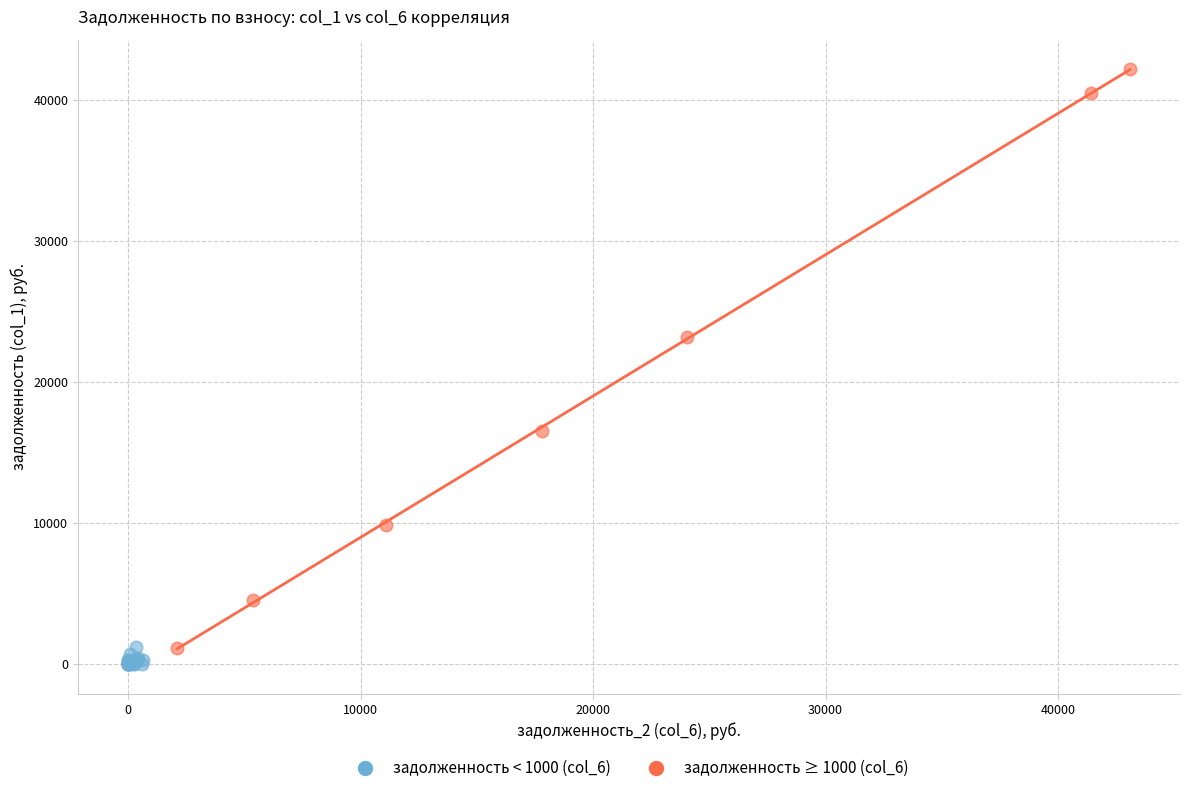

Which series has the widest spread of Y values?

задолженность ≥ 1000 (col_6)